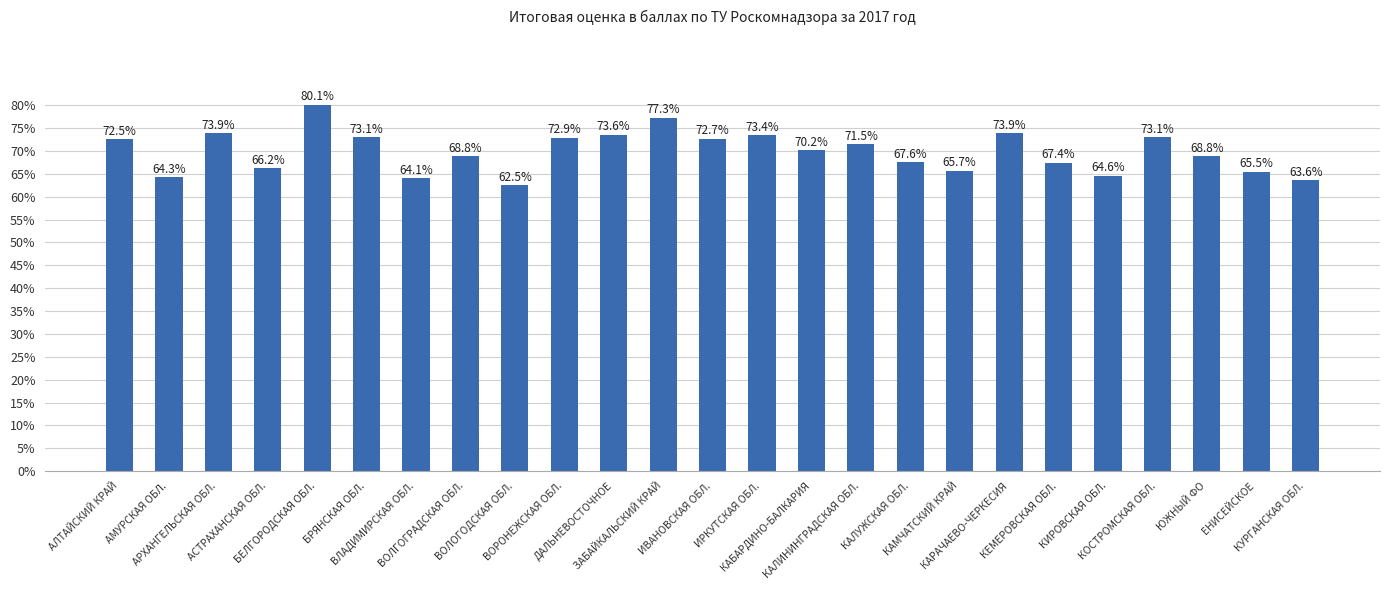

Does the chart contain any negative values?

No